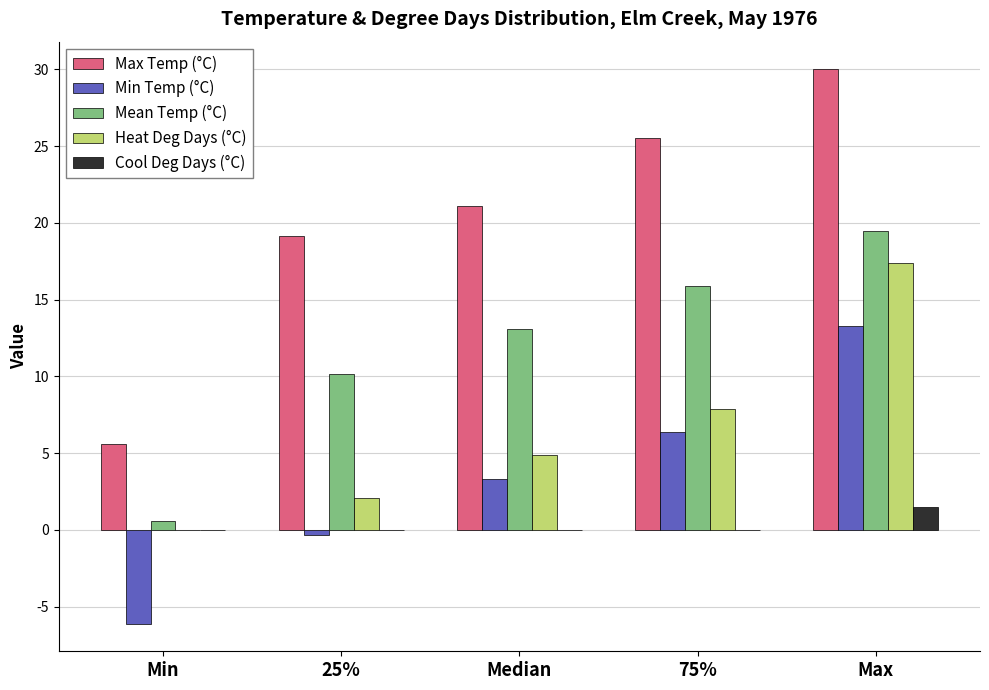

At which category is the sum across all series the highest?

Max